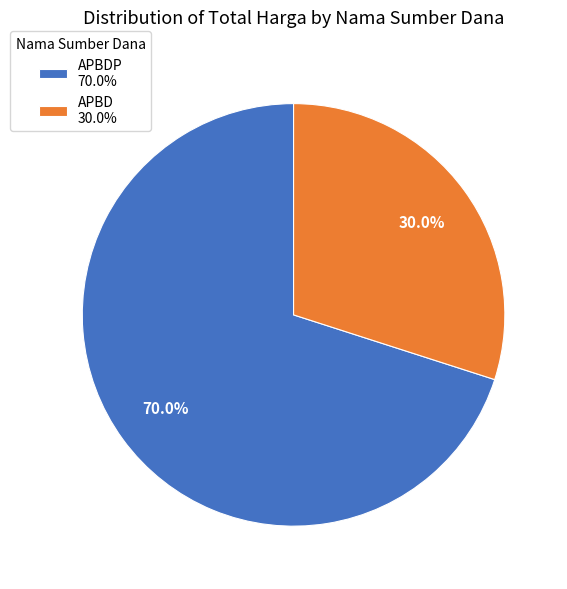

Rank the categories by value from highest to lowest.

APBDP 70.0%, APBD 30.0%